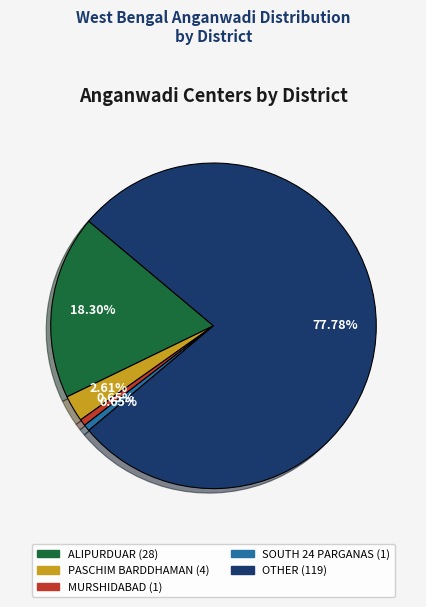

To the nearest percent, what is the combined percentage of ALIPURDUAR and PASCHIM BARDDHAMAN?

21%